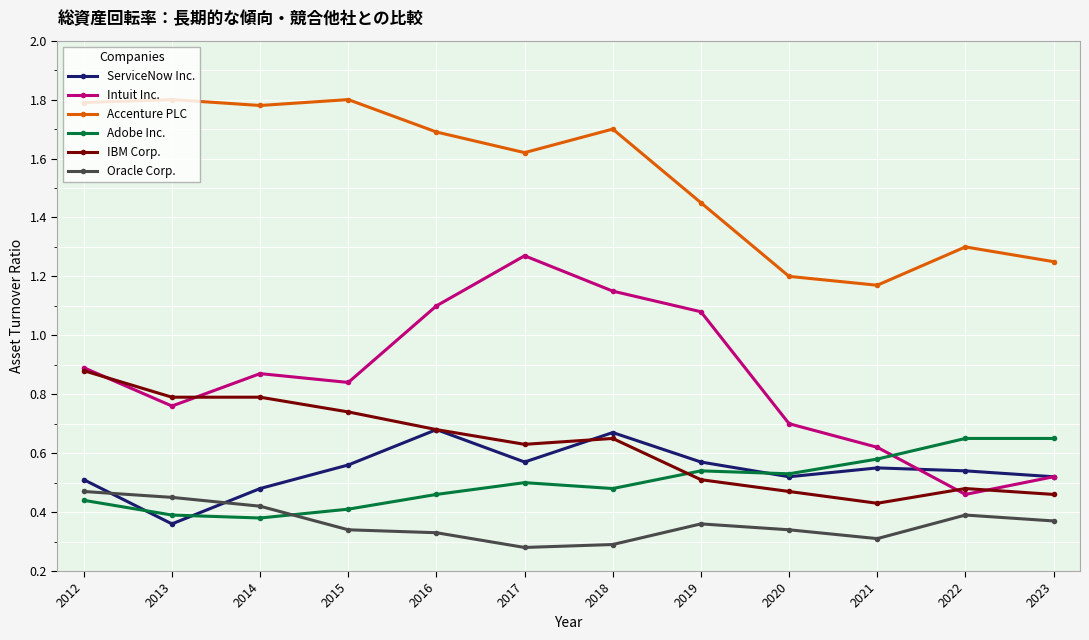

Is it true that Intuit Inc. equals 1.1 at 2019?

True